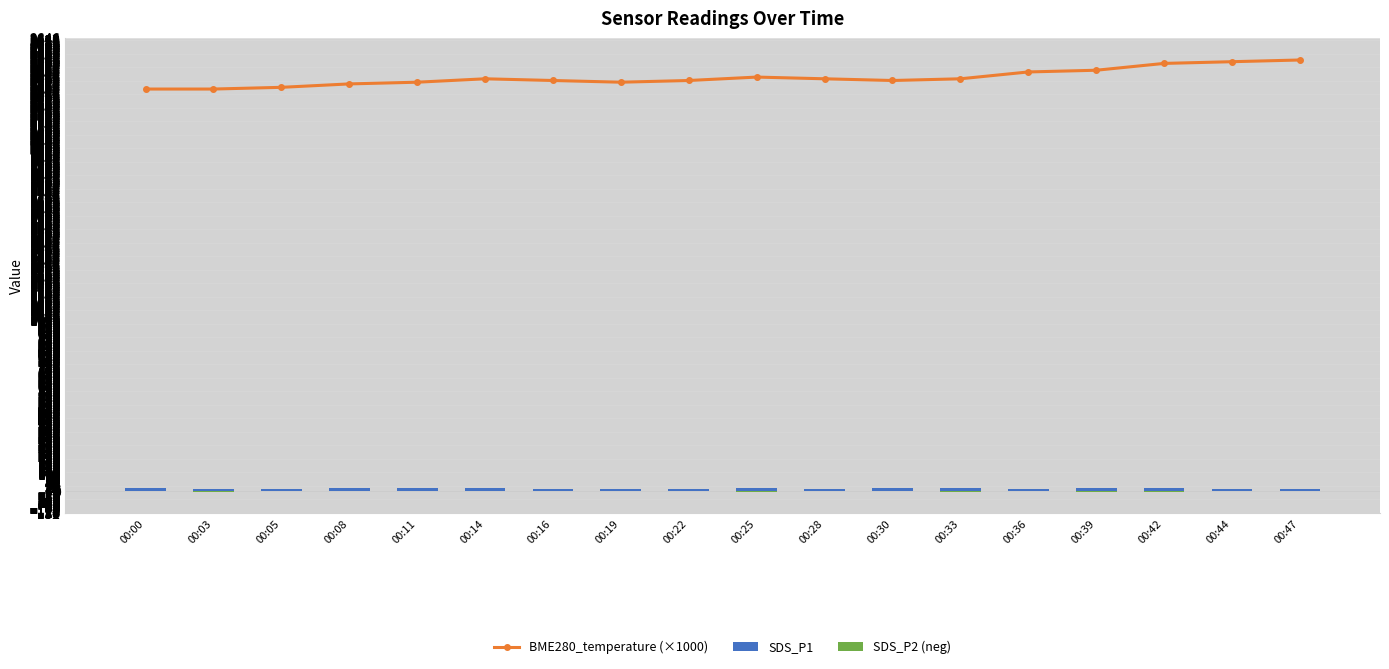

Which series has the largest total across all categories?

BME280_temperature (×1000)